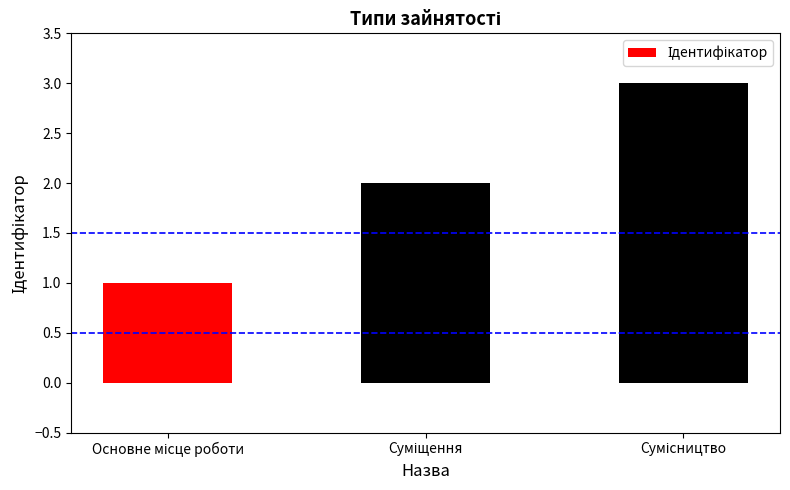

What is the greatest value displayed?

3